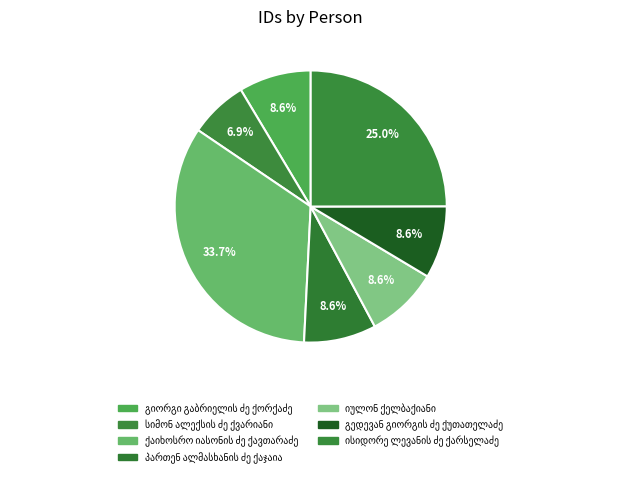

The გიორგი გაბრიელის ძე ქორქაძე slice represents 9% of the pie. True or false?

True